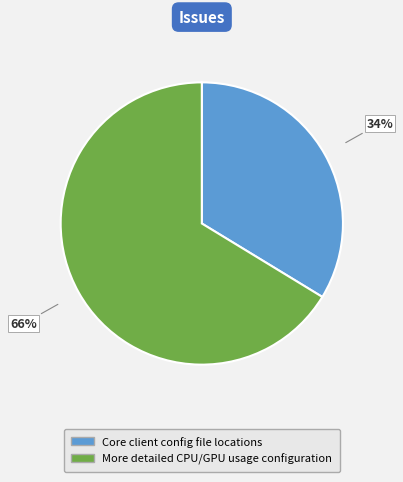

Between Core client config file locations and More detailed CPU/GPU usage configuration, which is larger?

More detailed CPU/GPU usage configuration